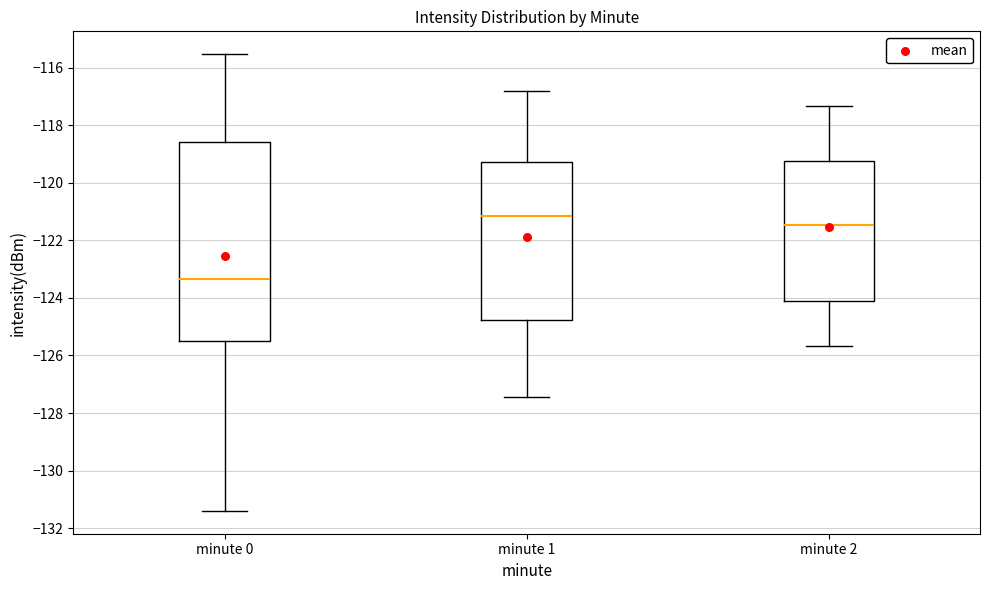

Where is the lower edge of the box for minute 0 on the y-axis? The values are not printed on the chart, so give them approximately, as read against the axis.

-125.6